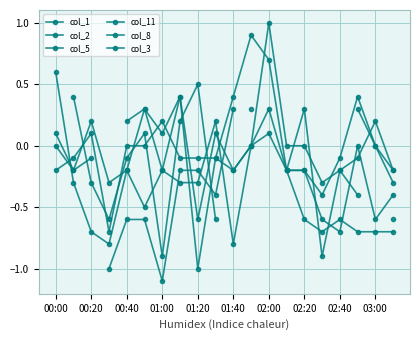

List the series in order of their overall mean, lowest first.

col_1, col_2, col_5, col_11, col_8, col_3